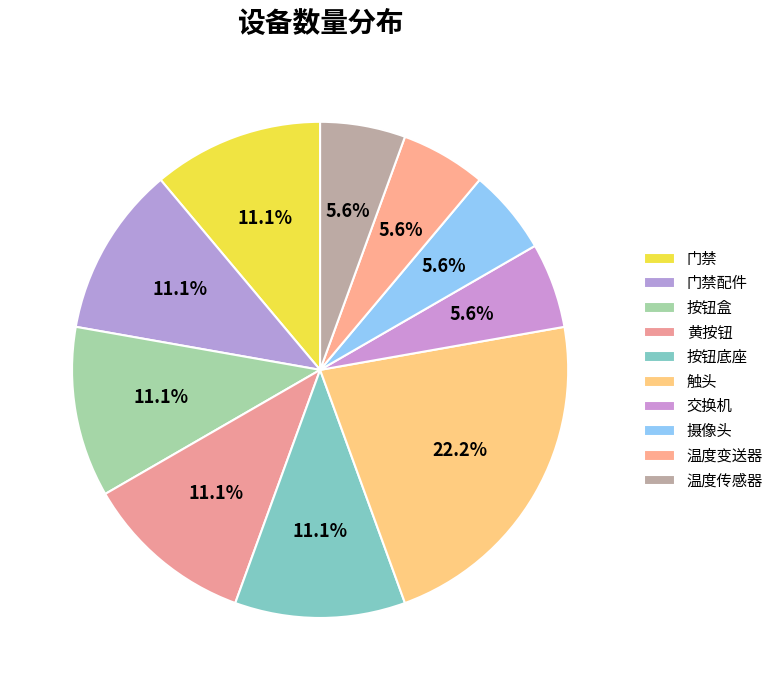

True or false: 交换机 accounts for 6% of the total.

True